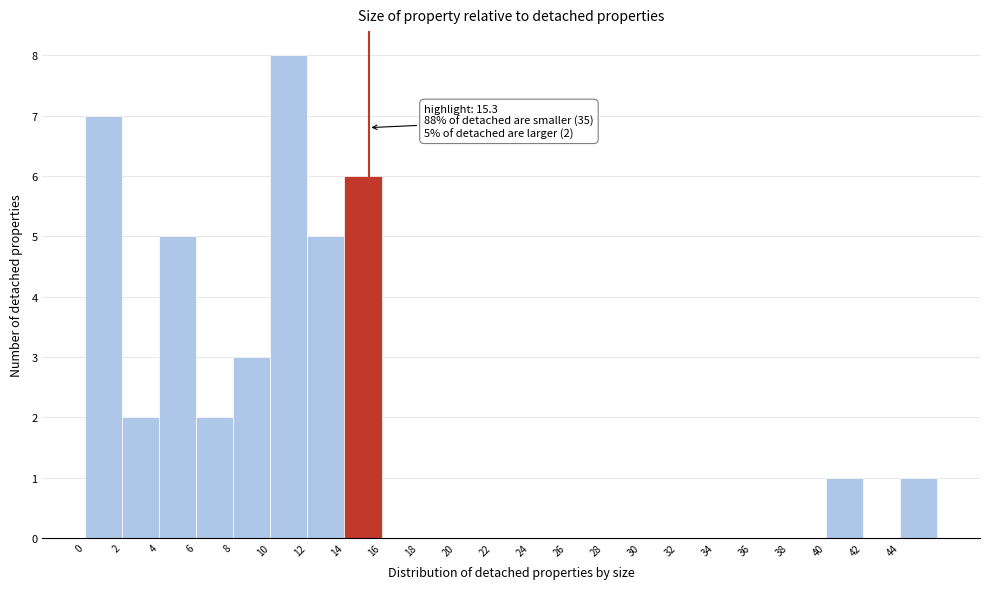

Which range on the x-axis has the tallest bar?

10 to 12